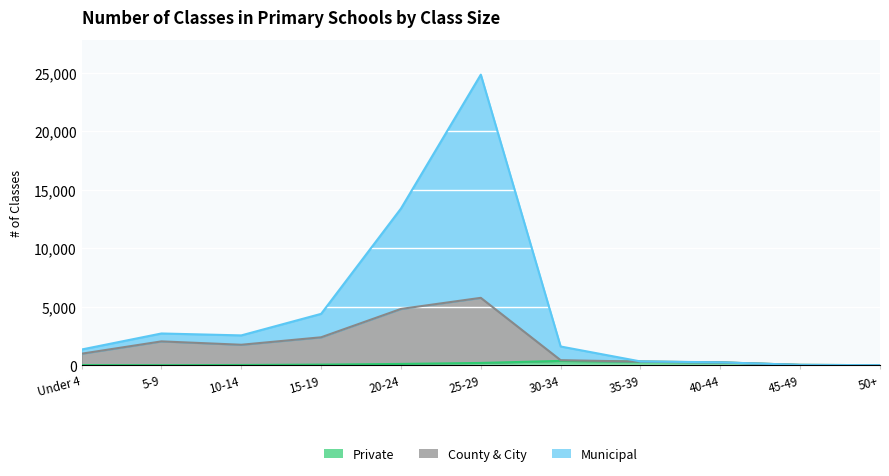

Which has a higher value, 35-39 or 10-14?

35-39